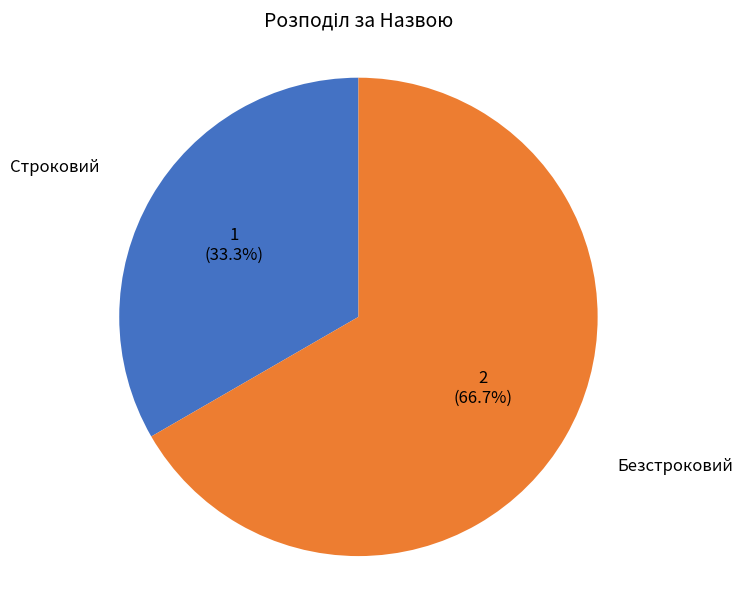

What is the smallest slice in the pie chart?

Строковий